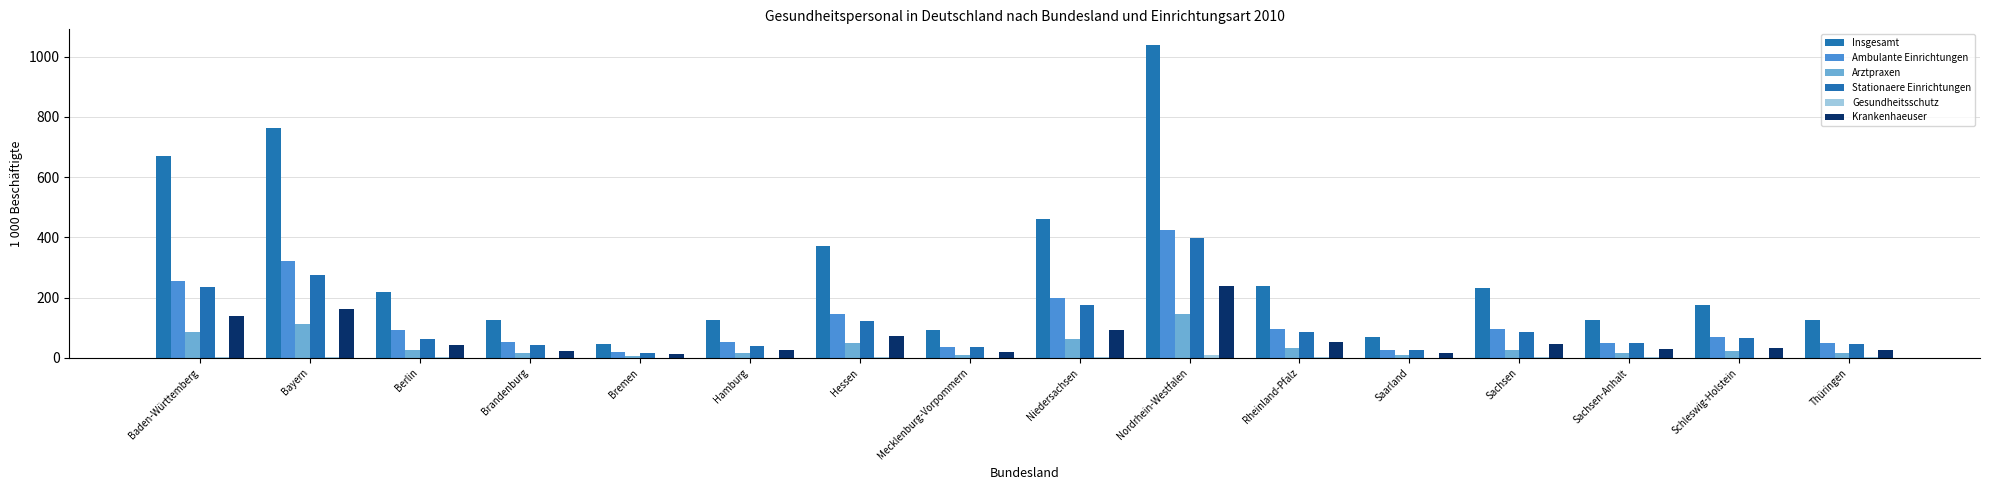

How many groups of bars are there?

16